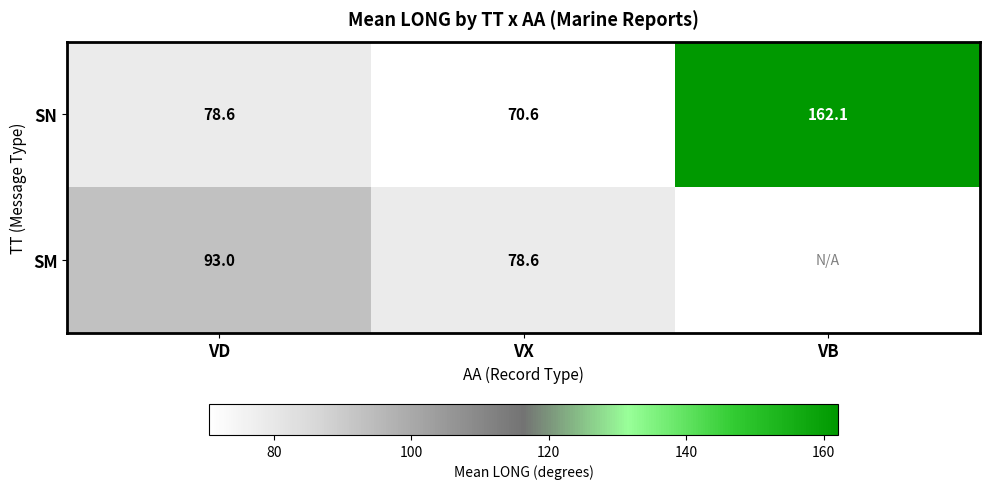

What is the sum of the SM values at VX and VD?

171.6